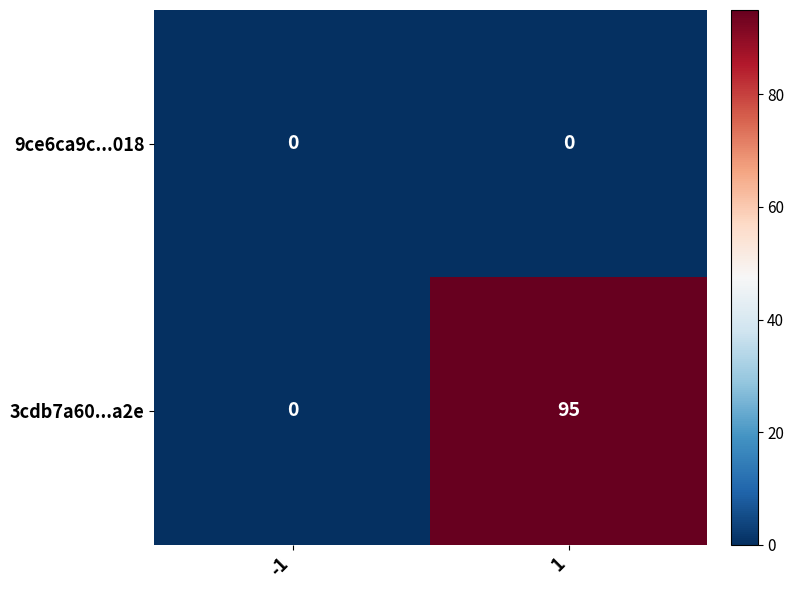

Reading right to left, list all the values displayed in this chart.

9ce6ca9c...018: 1=0	-1=0
3cdb7a60...a2e: 1=95	-1=0